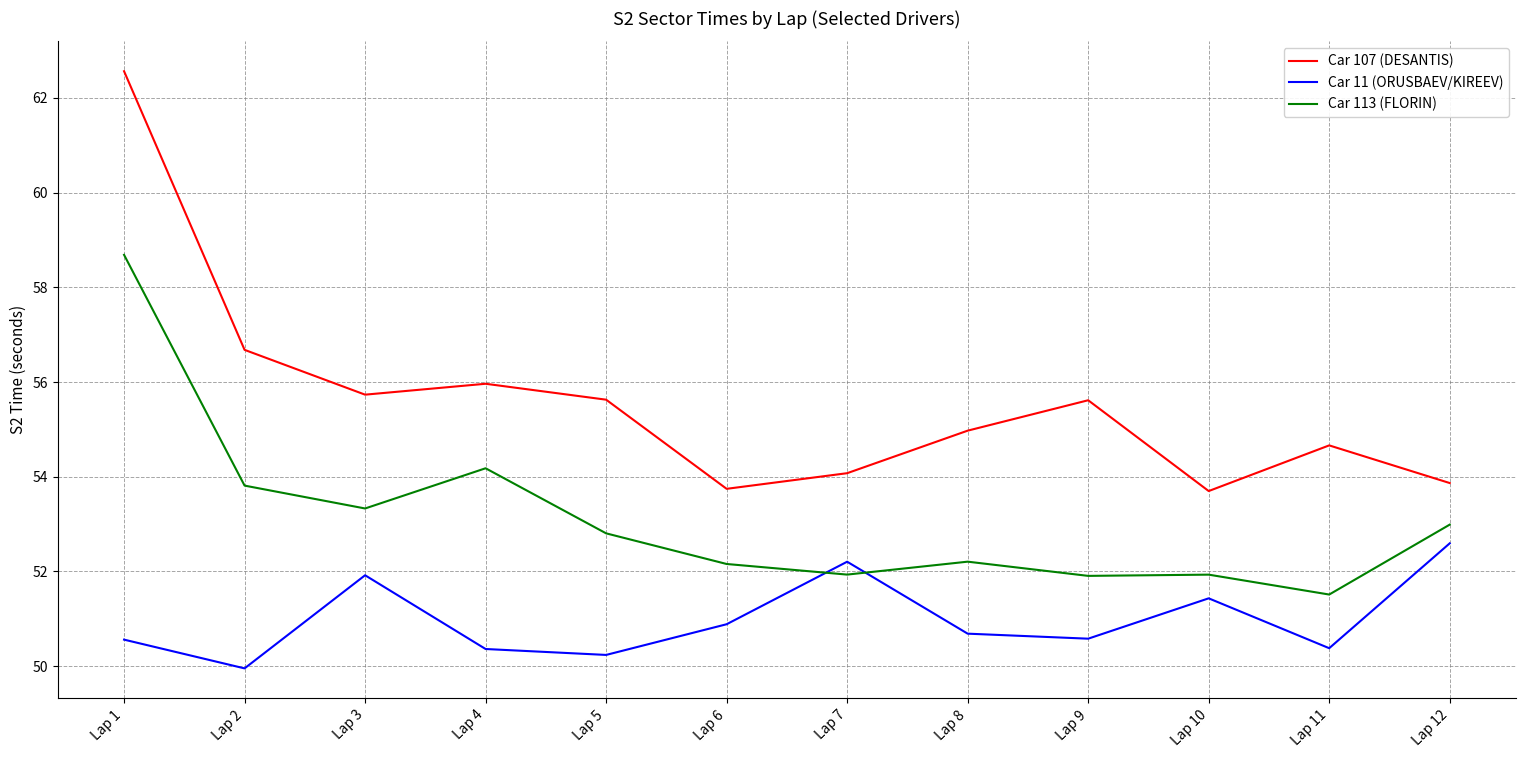

Reading left to right, list all the values displayed in this chart.

Car 107 (DESANTIS): 62.6	56.7	55.7	56.0	55.6	53.7	54.1	55.0	55.6	53.7	54.7	53.9
Car 11 (ORUSBAEV/KIREEV): 50.6	50.0	51.9	50.4	50.2	50.9	52.2	50.7	50.6	51.4	50.4	52.6
Car 113 (FLORIN): 58.7	53.8	53.3	54.2	52.8	52.2	51.9	52.2	51.9	51.9	51.5	53.0